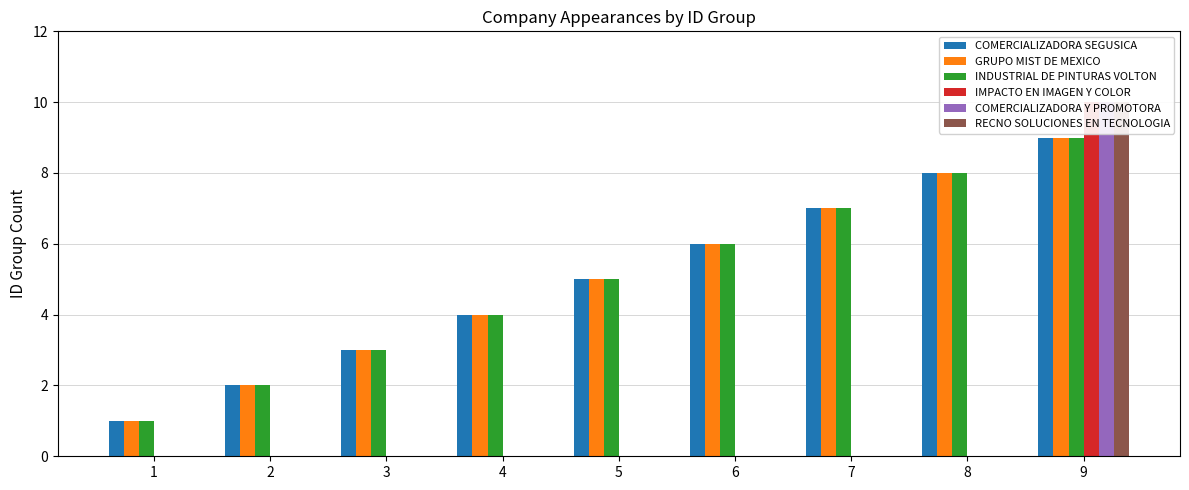

What is the sum of the COMERCIALIZADORA SEGUSICA values at 3 and 6?

9